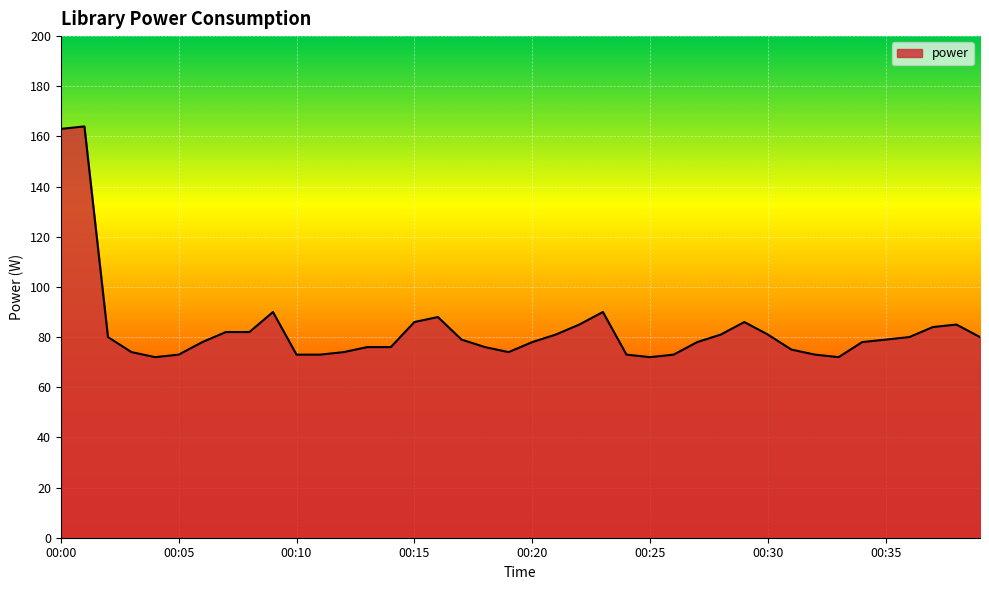

What is the greatest value displayed?

164